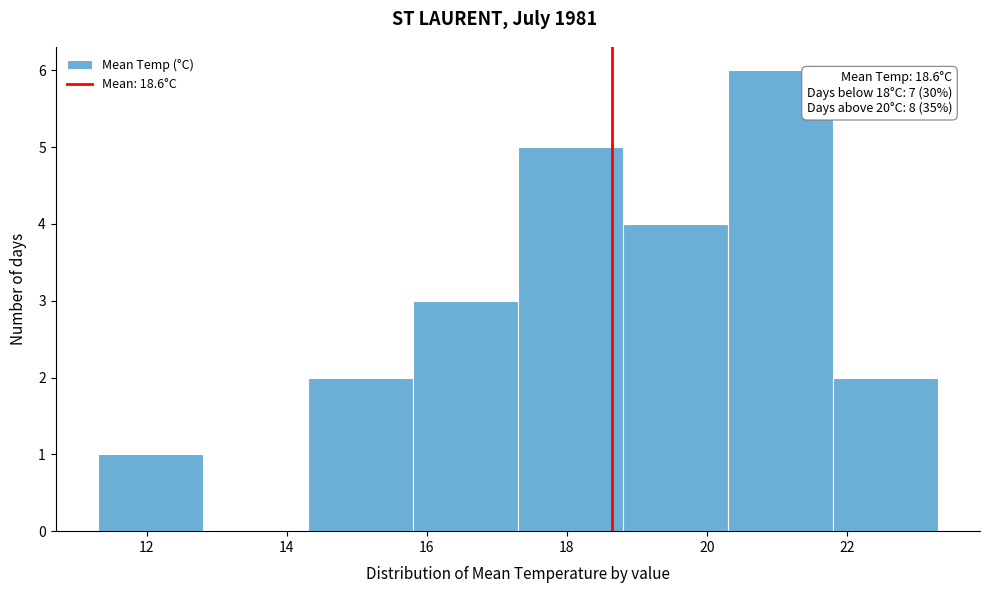

Over which range of the x-axis is the bar tallest?

20.3 to 21.8